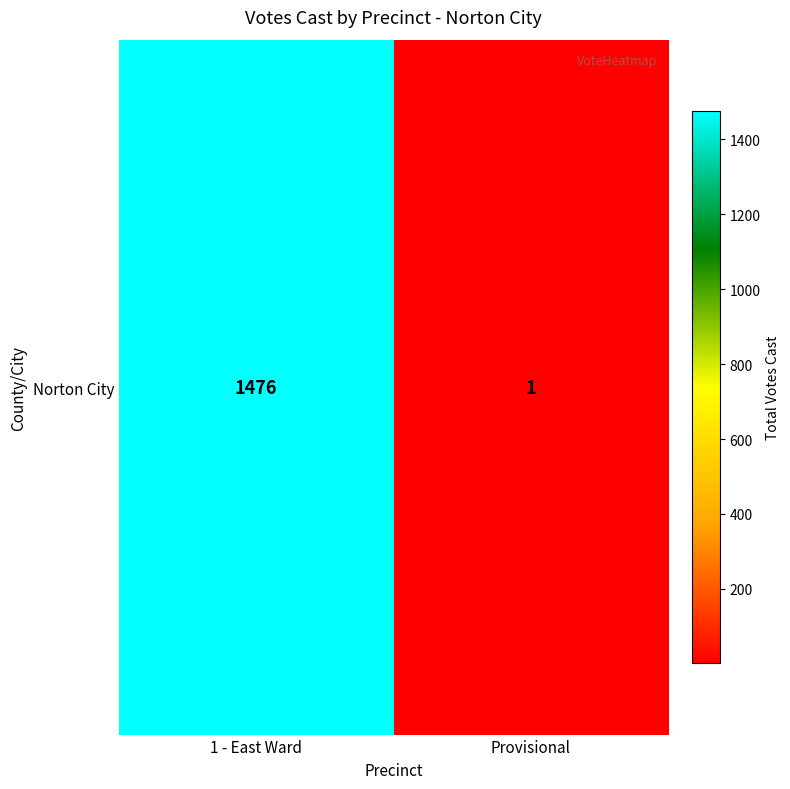

At which category does the chart reach its minimum across all series?

Provisional